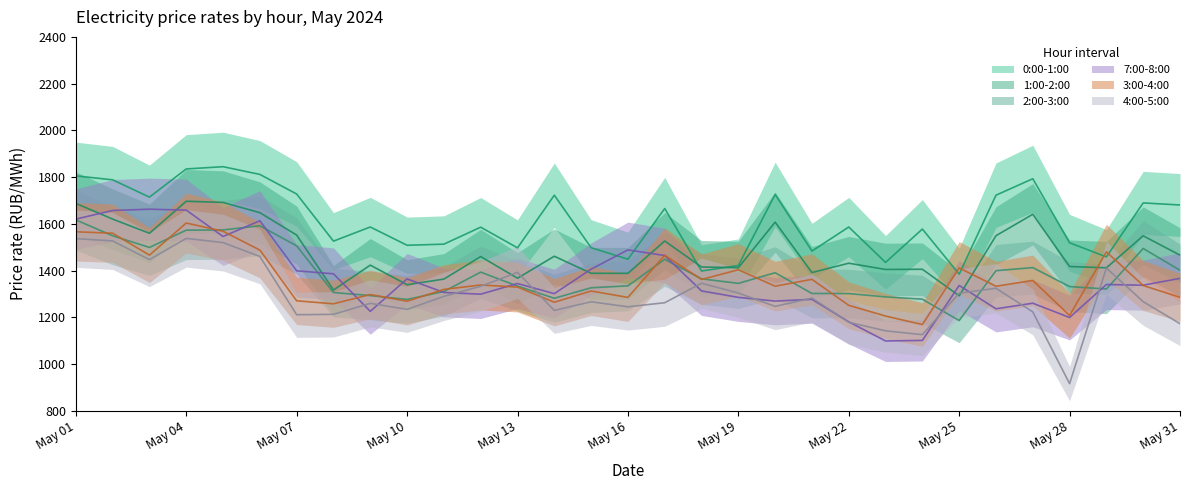

Is it true that 7:00-8:00 equals 823.2 at May 16?

False